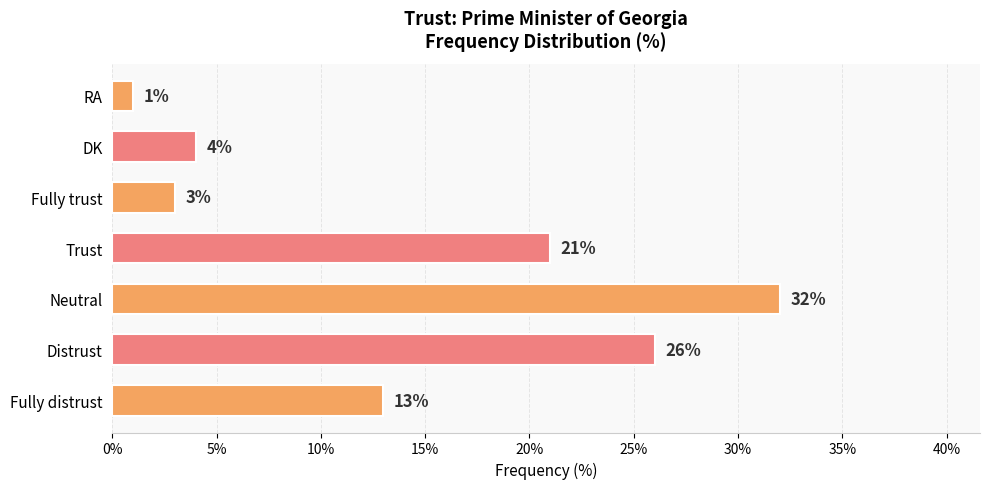

Does the chart contain any negative values?

No